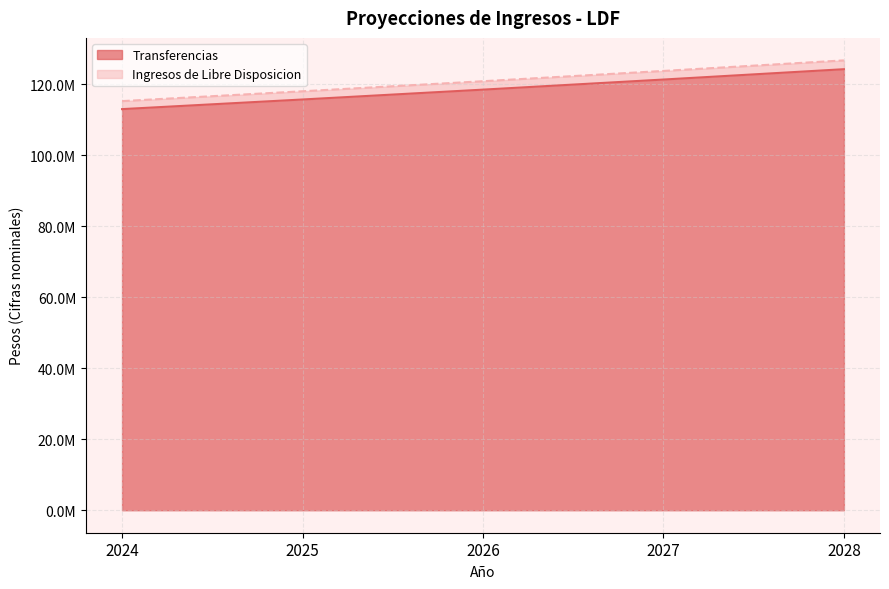

Reading left to right, what are all the values shown in this chart?

Transferencias: 113048193.0	115761349.7	118539622.0	121384573.0	124297802.7
Ingresos de Libre Disposicion: 115309156.9	118076576.6	120910414.5	123812264.4	126783758.8